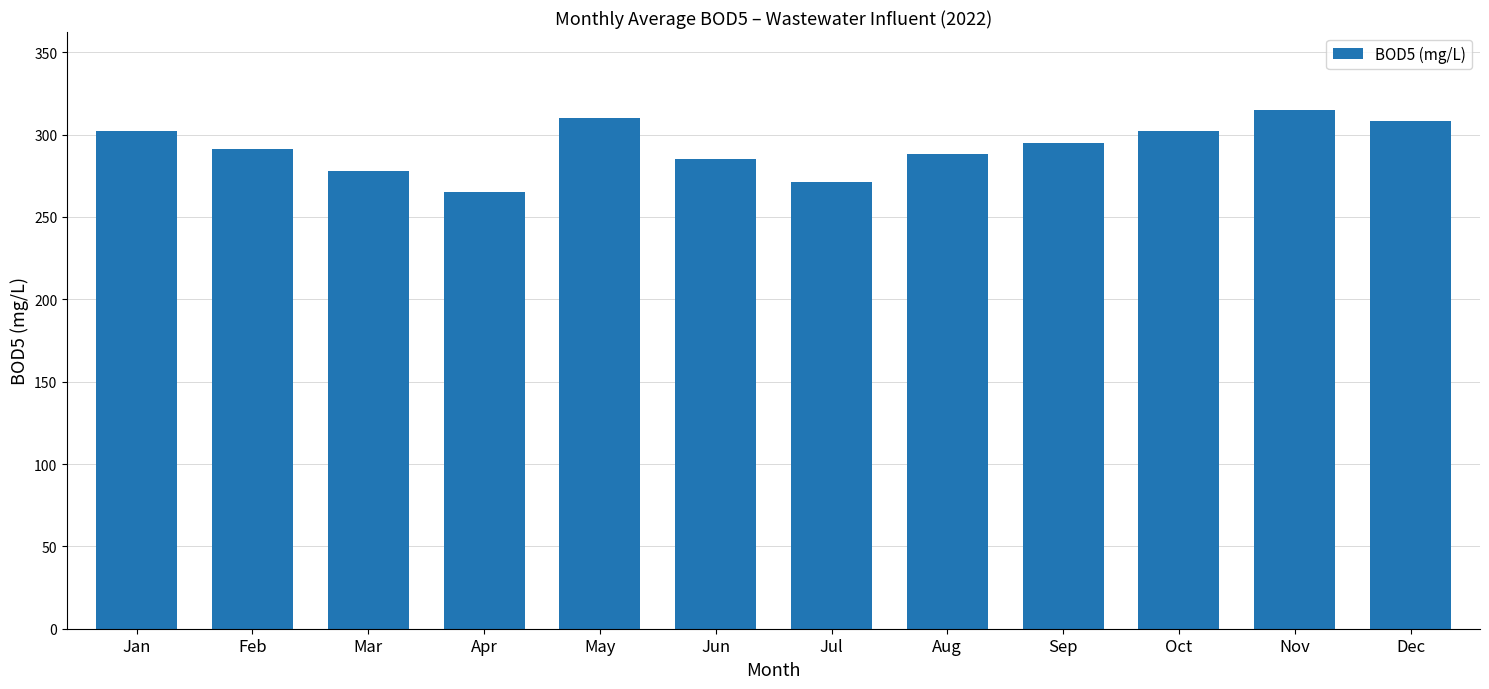

What is the difference between the maximum and minimum values?

50